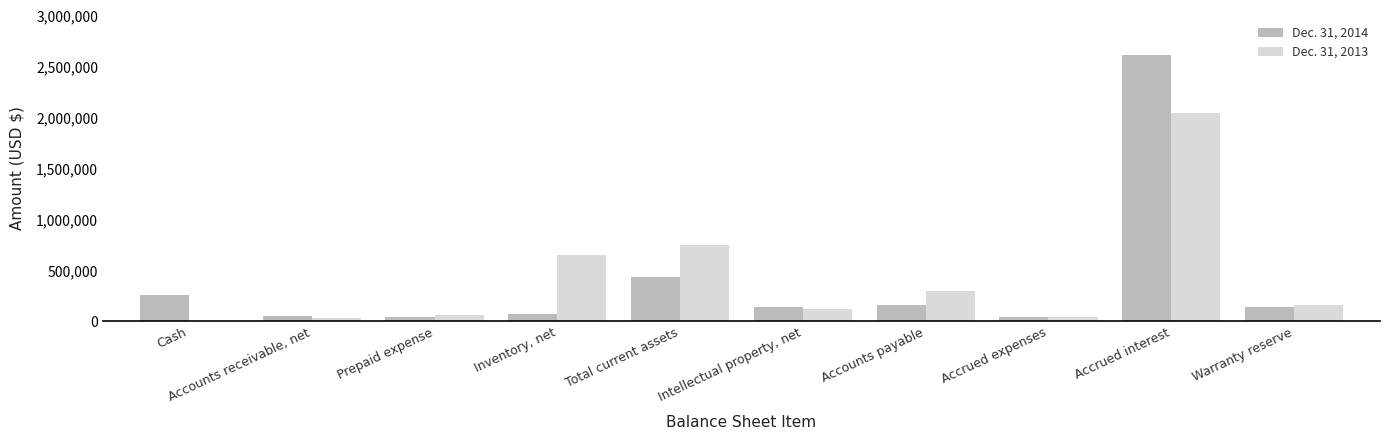

What are all the series names shown in the legend?

Dec. 31, 2014, Dec. 31, 2013